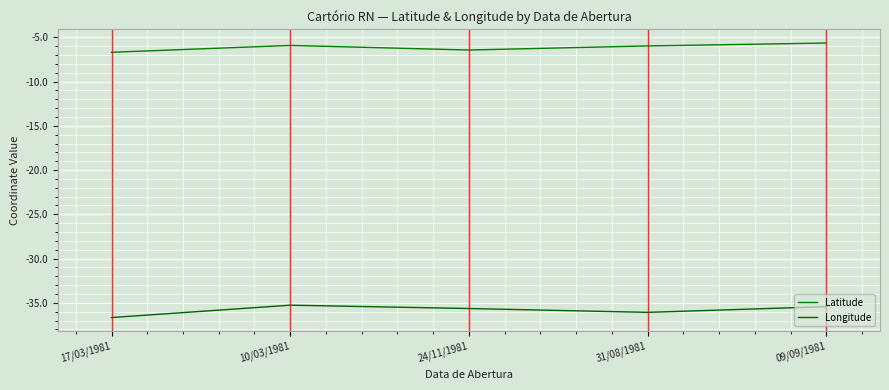

Where is the first local maximum for Latitude?

10/03/1981